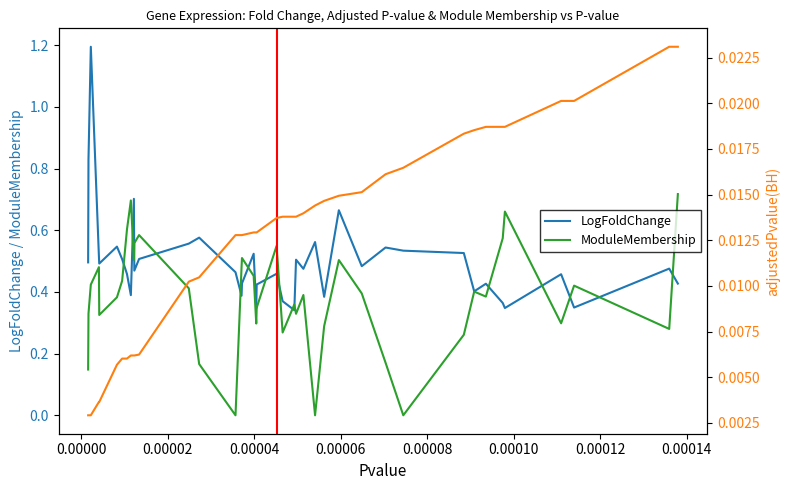

List the series in order of their peak value, lowest first.

adjustedPvalue(BH), ModuleMembership, LogFoldChange